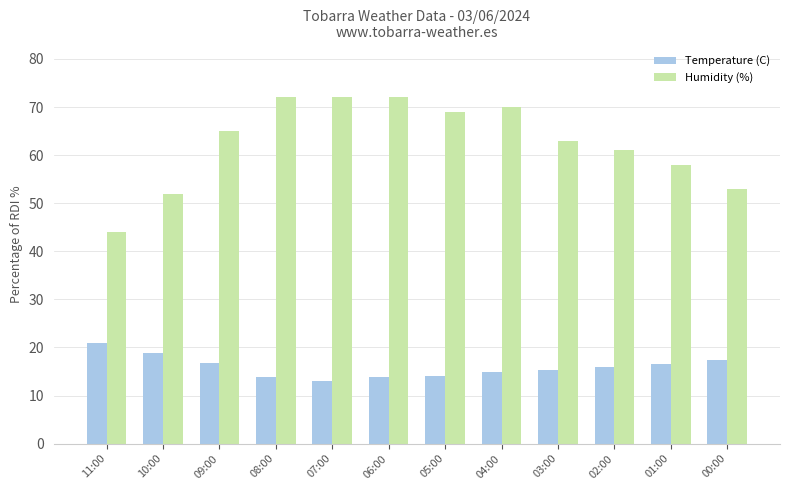

What is the difference between the second highest and minimum values in the Humidity (%) series?

28.0